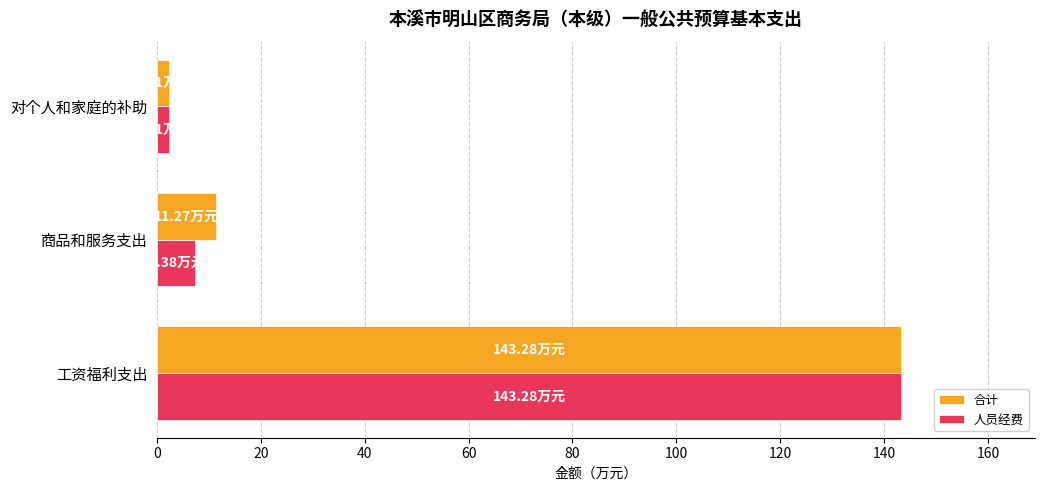

Is the value of 合计 at 商品和服务支出 greater than the value of 人员经费 at 商品和服务支出?

Yes